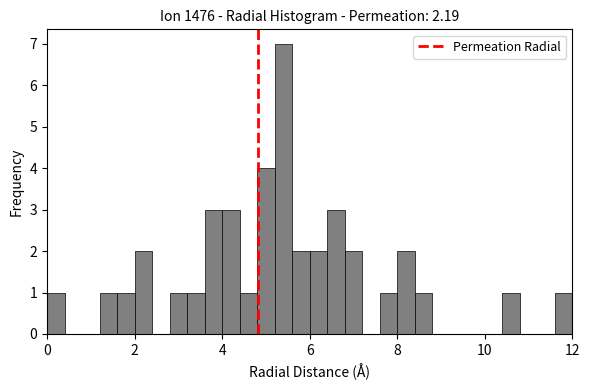

Around what value on the x-axis is the tallest bar? Give the approximate position of its centre, as read against the axis.

5.4